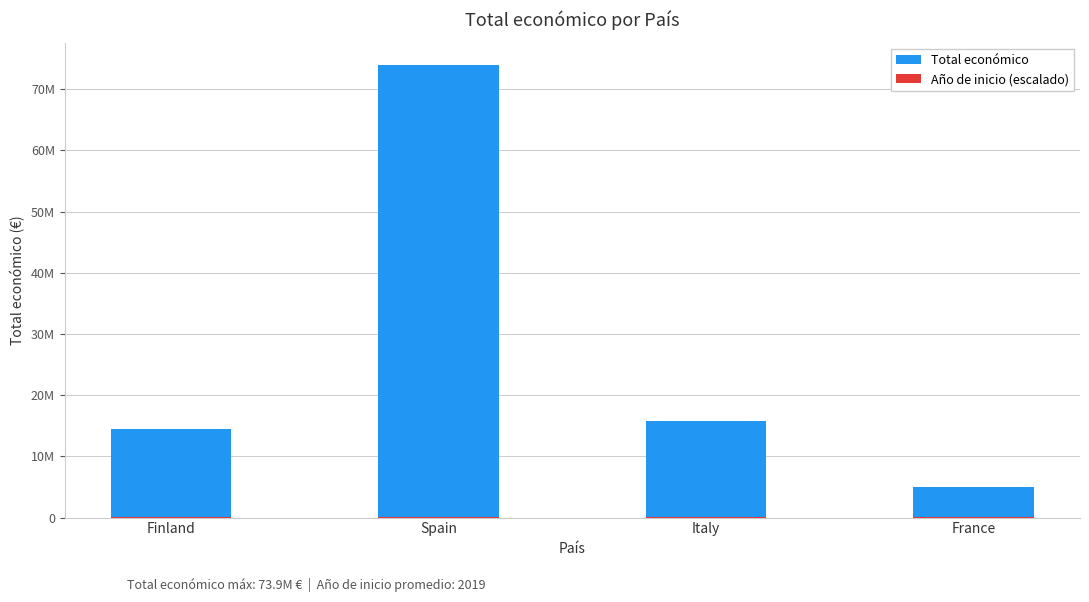

What is the spread (max minus min) of values at France?

4946661.1